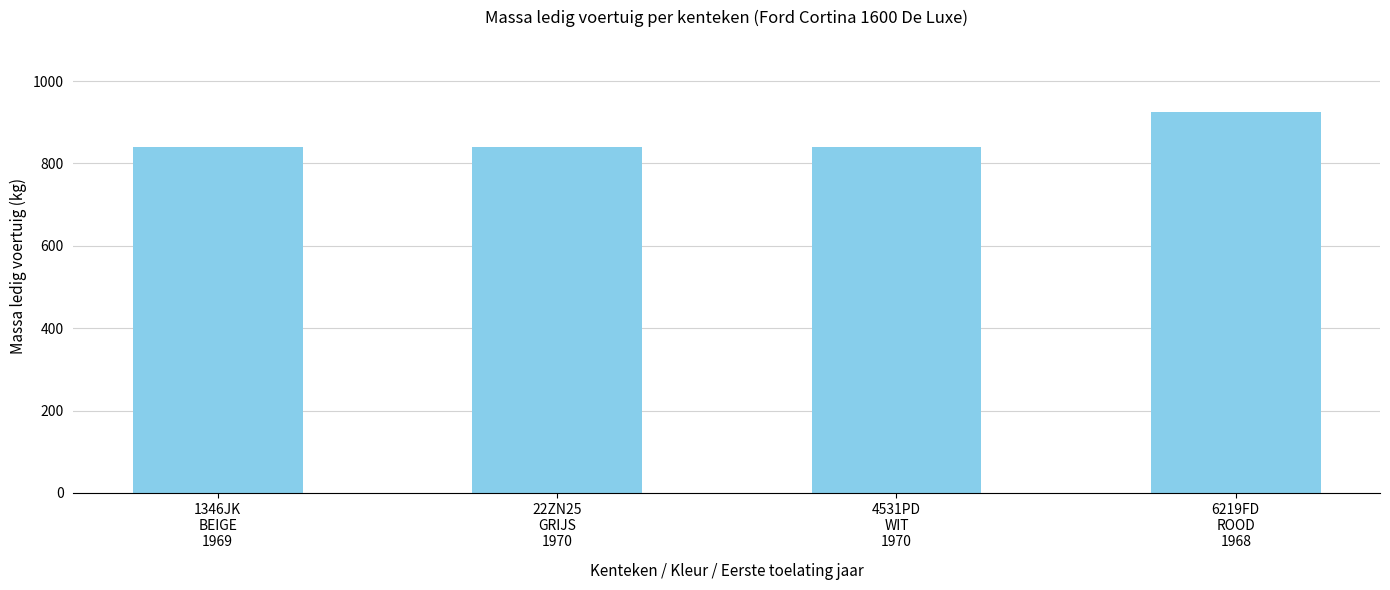

What is the value of the 4th bar from the left?

924